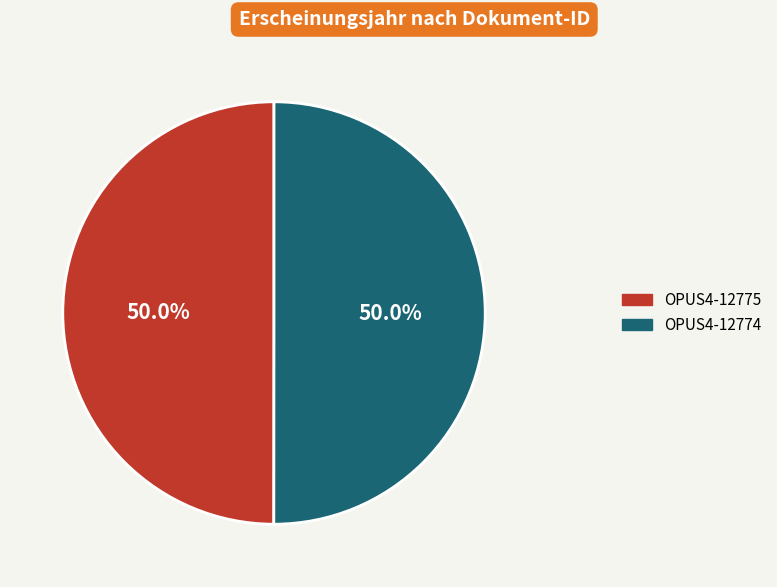

What is the ratio of the value at OPUS4-12774 to the value at OPUS4-12775?

1.0